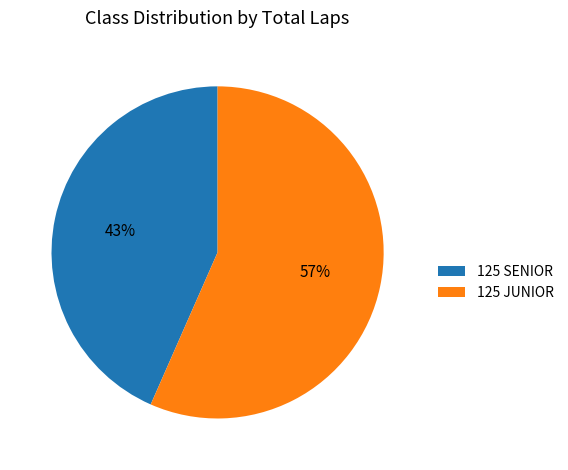

How many slices are in this pie chart?

2